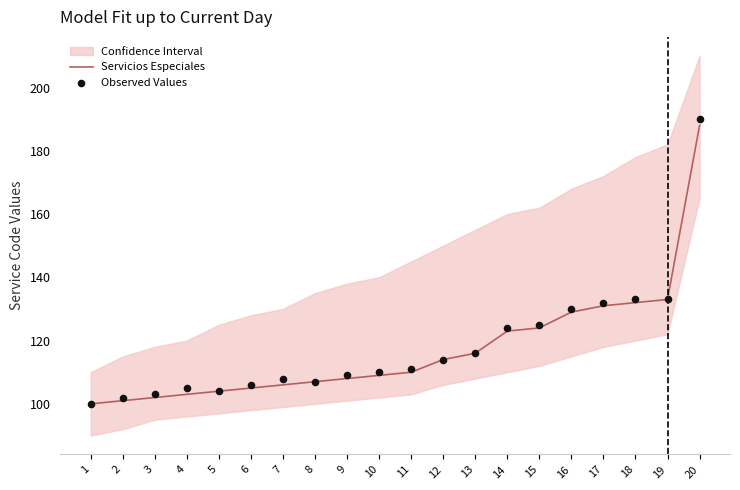

At how many categories does at least one series exceed 150?

1